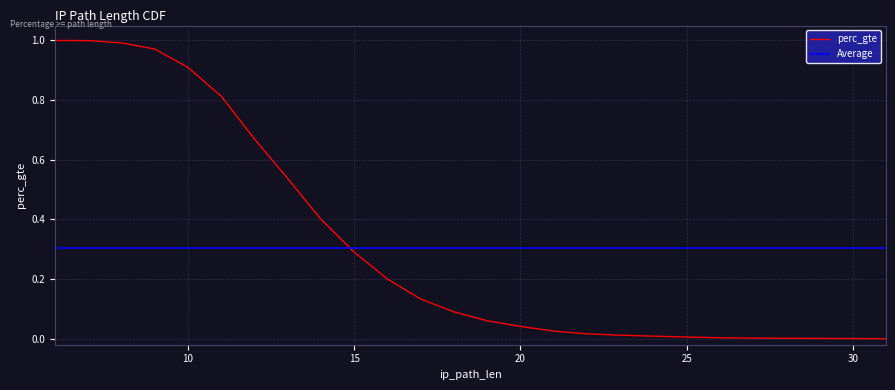

The value at 13 is 0.5. True or false?

True